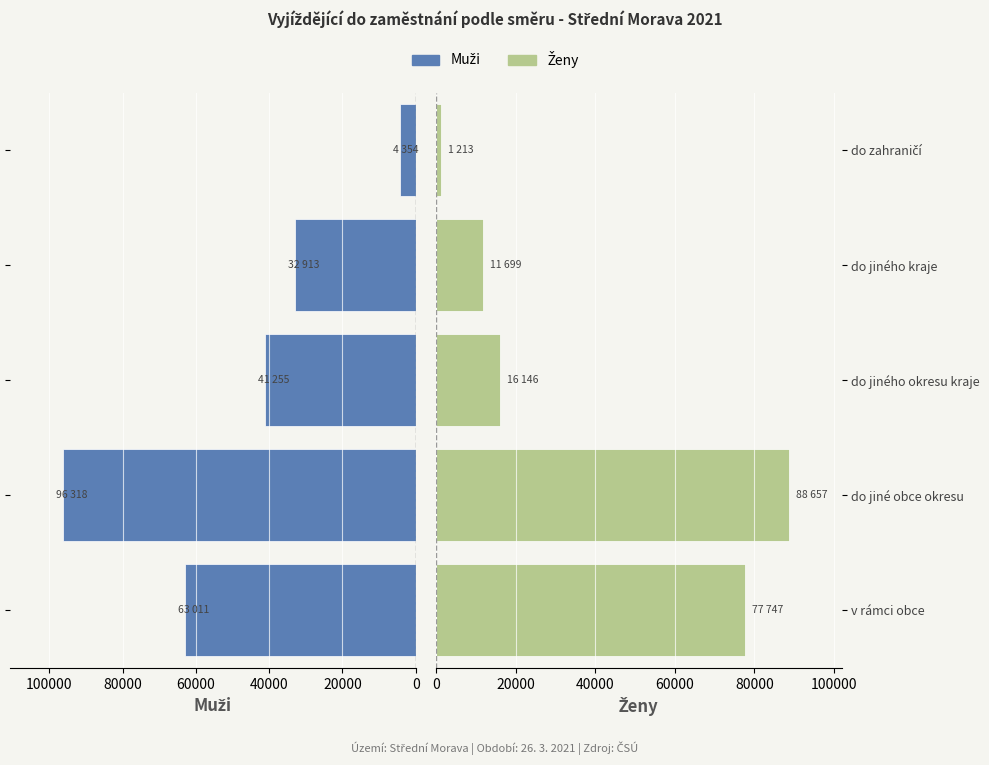

Is the value of ženy at do jiného okresu kraje greater than the value of muži at do zahraničí?

Yes